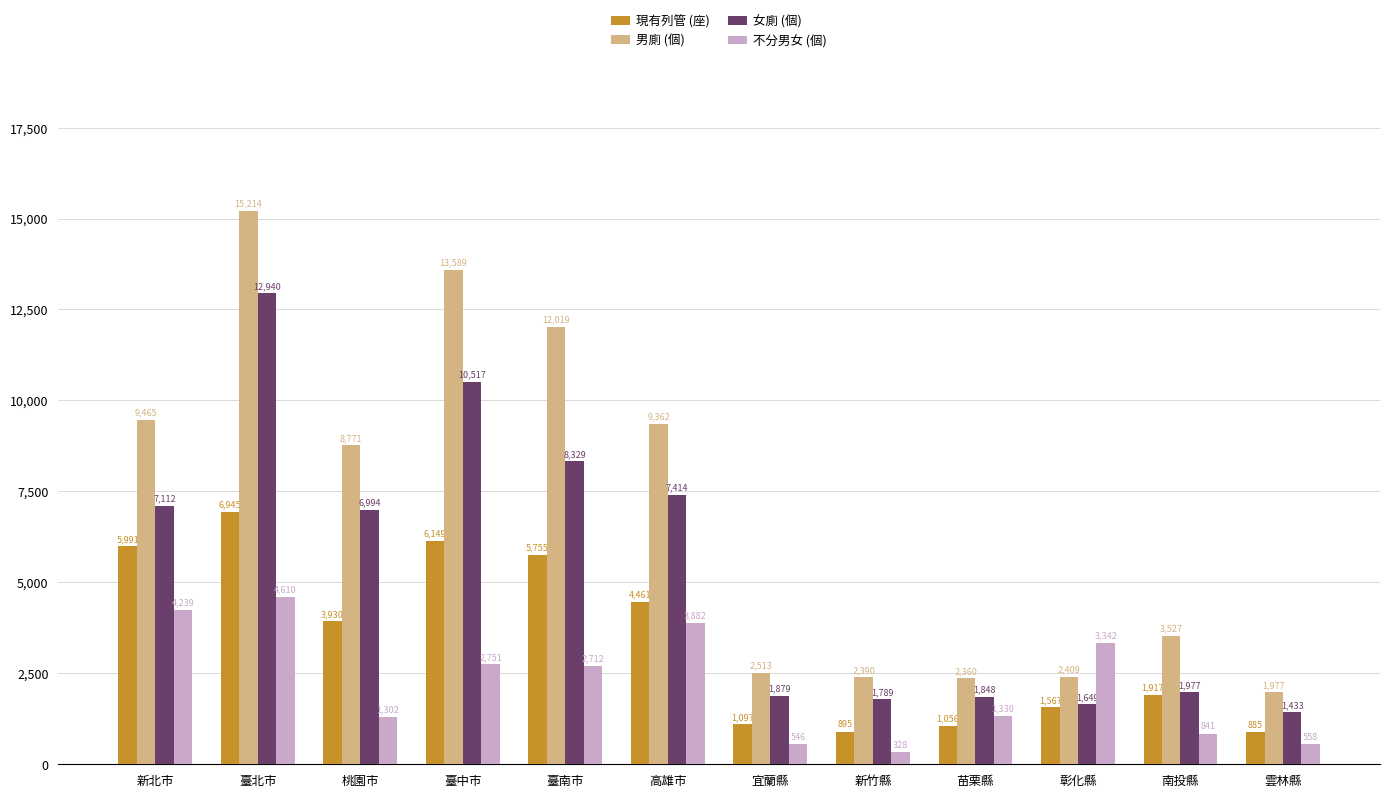

At how many categories does at least one series exceed 2814?

8